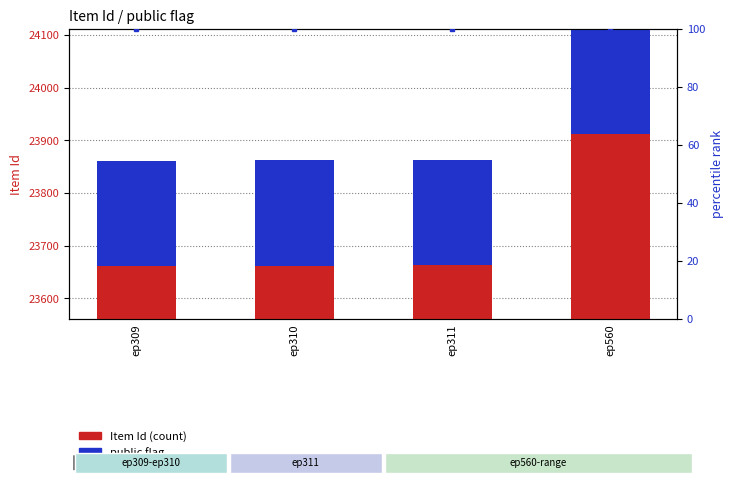

Reading right to left, transcribe all the data shown in this chart.

Item Id: ep560=23911	ep311=23663	ep310=23662	ep309=23661
public flag: ep560=200	ep311=200	ep310=200	ep309=200